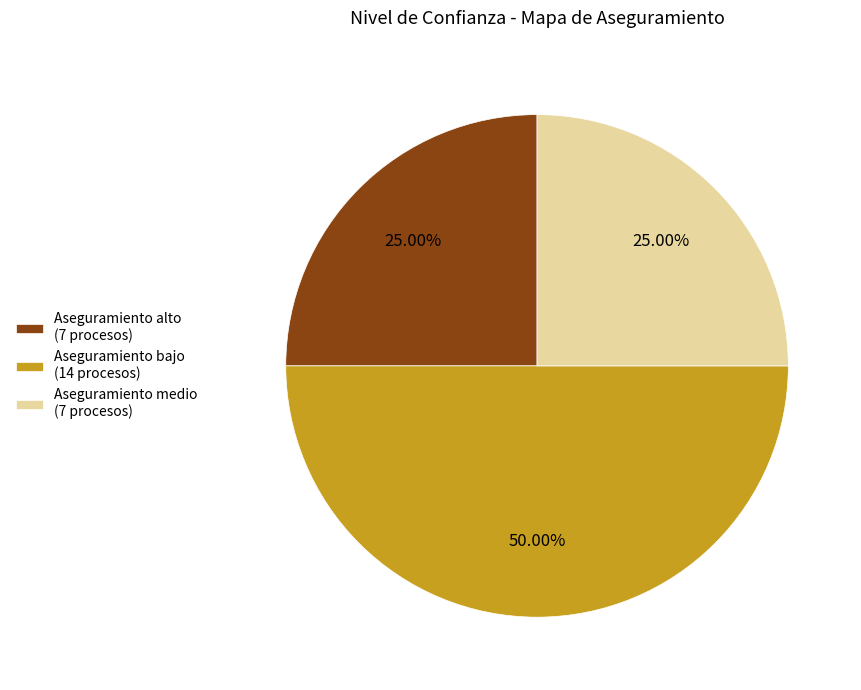

Is Aseguramiento alto the majority of the pie?

No